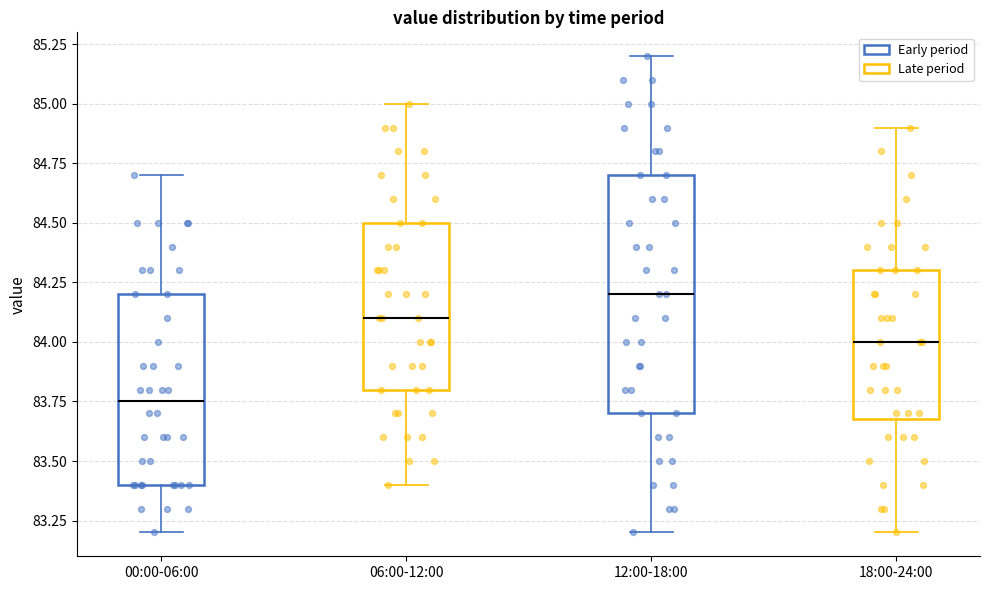

Which box has the lowest median line?

00:00-06:00